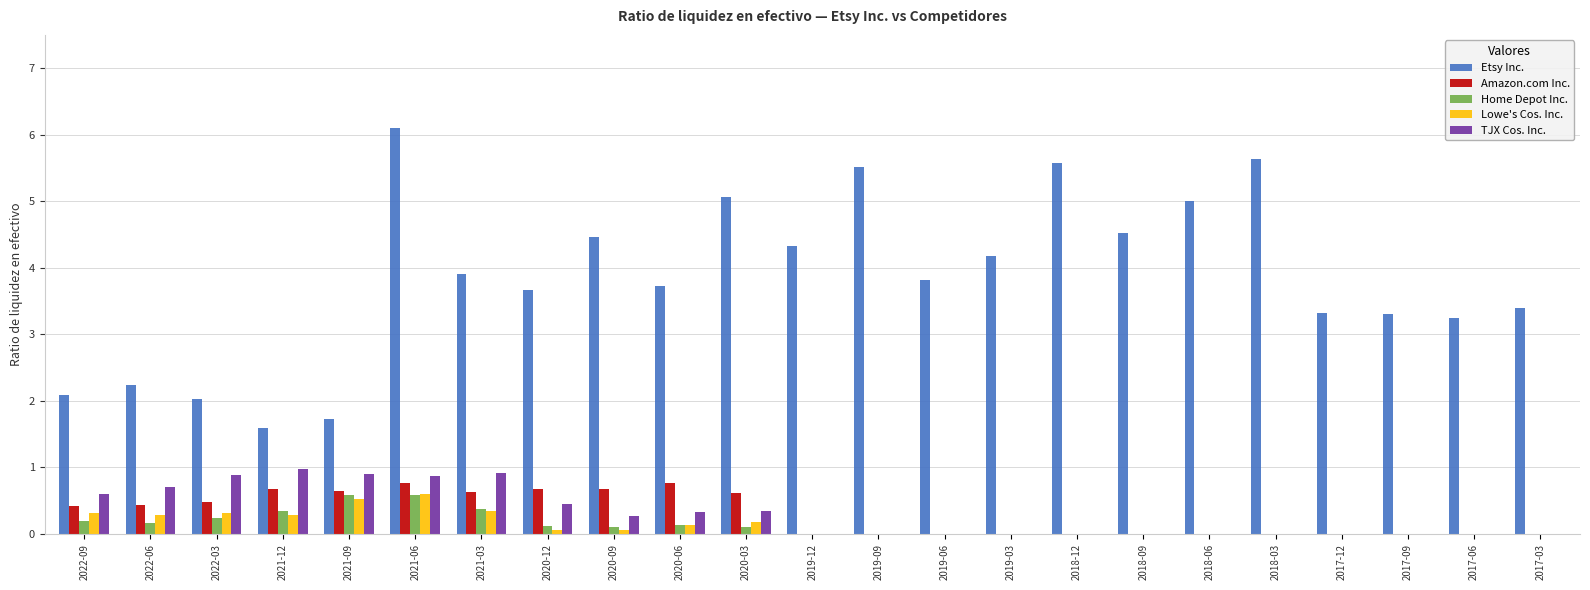

Between 2019-06 and 2018-09, which series saw the biggest shift?

Etsy Inc.